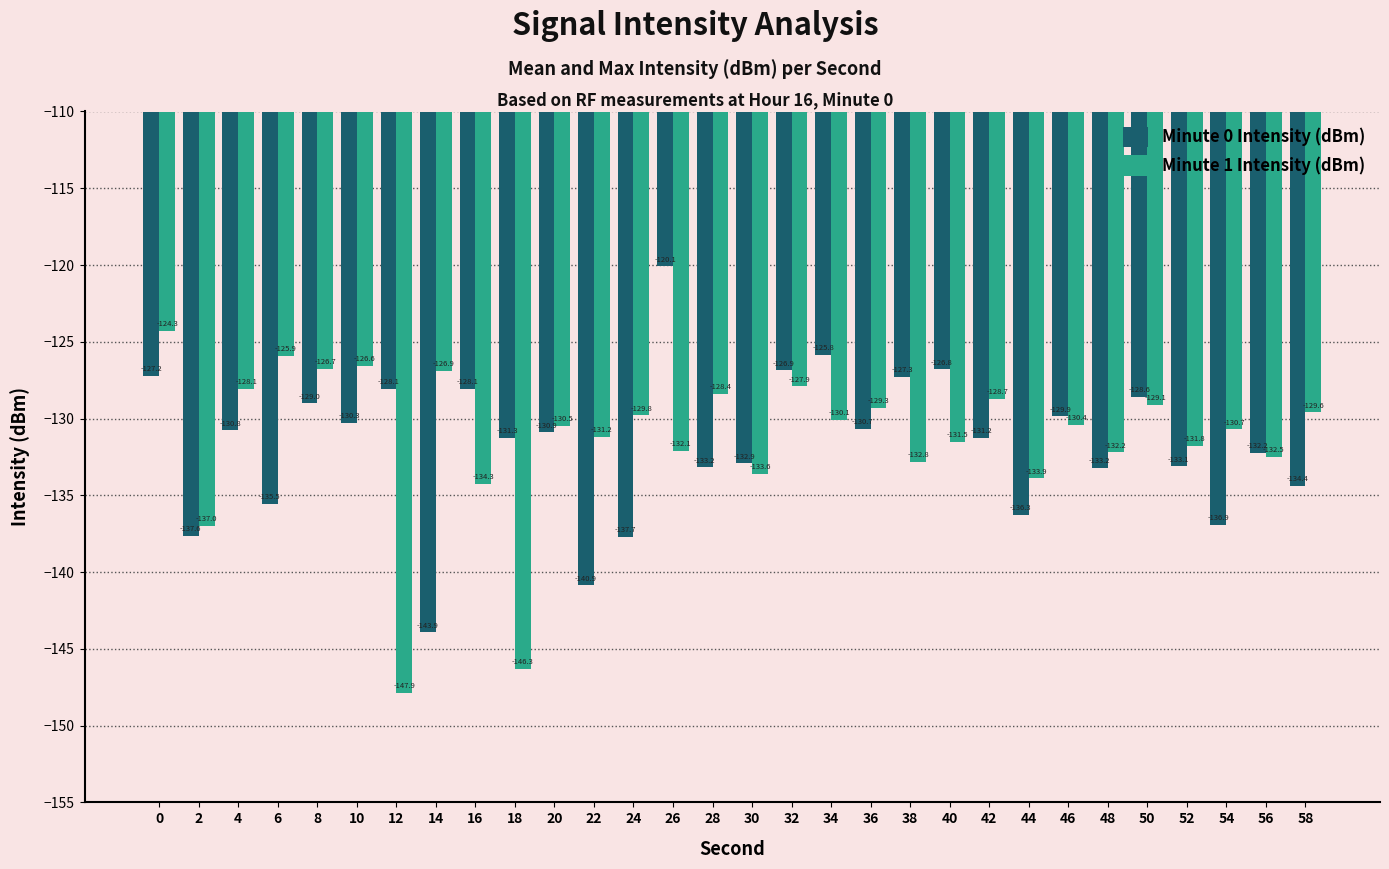

What is the average value of the Minute 0 Intensity (dBm) series?

-131.7